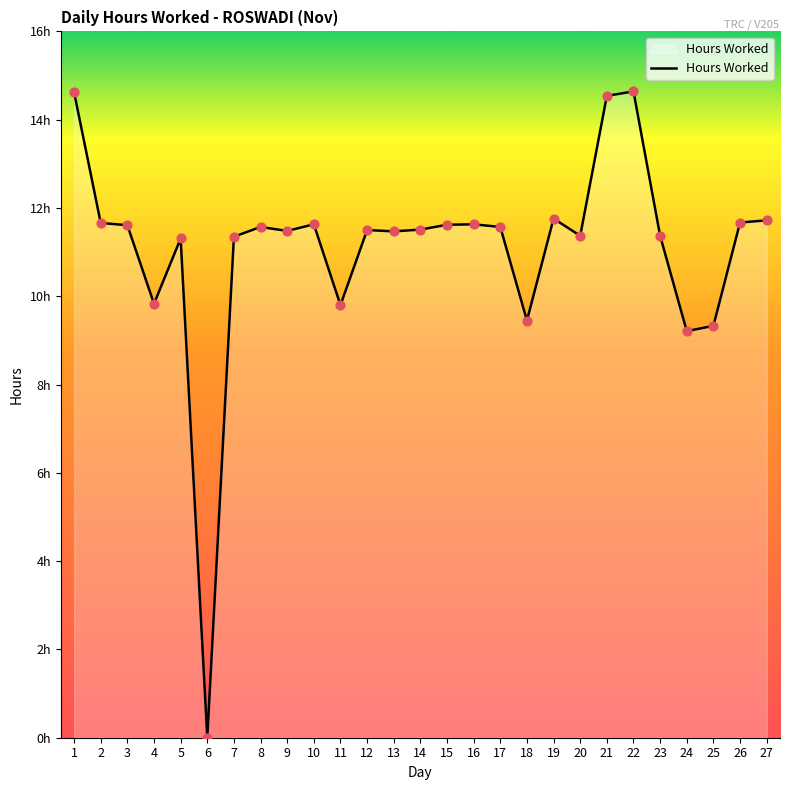

What is the change in value from 26 to 27?

+0.1